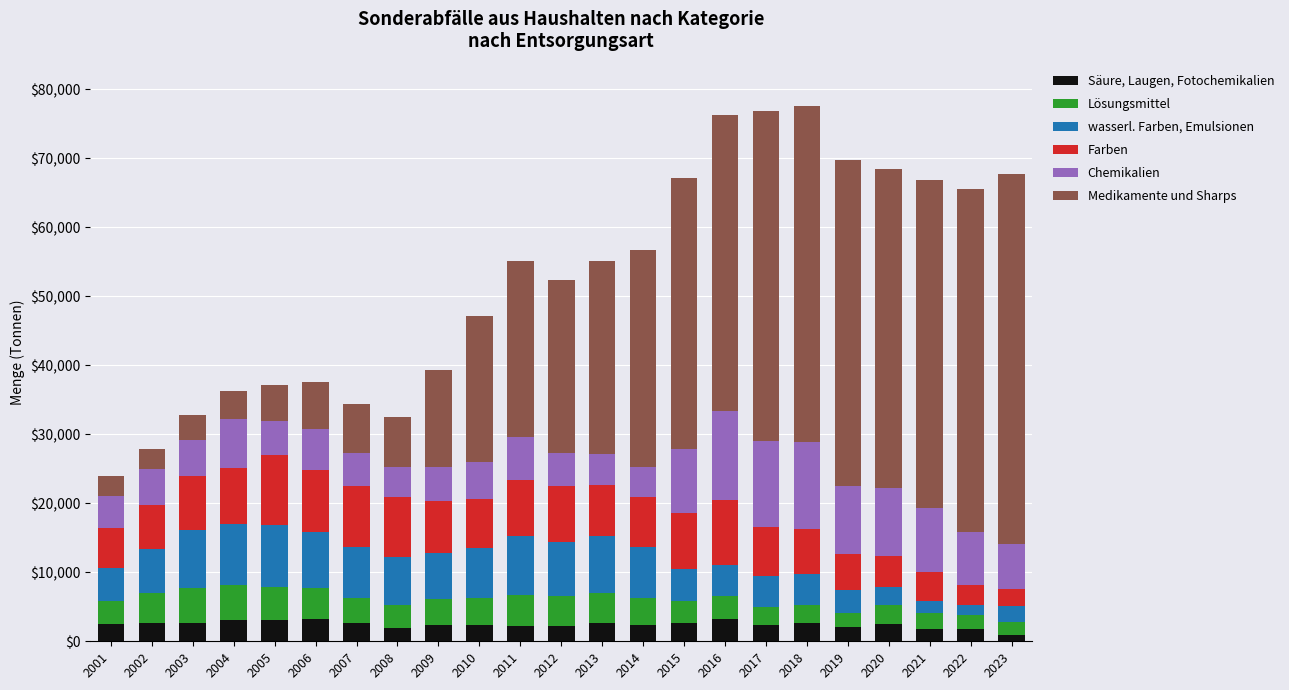

What is the total value across all series at 2001?

23911.0